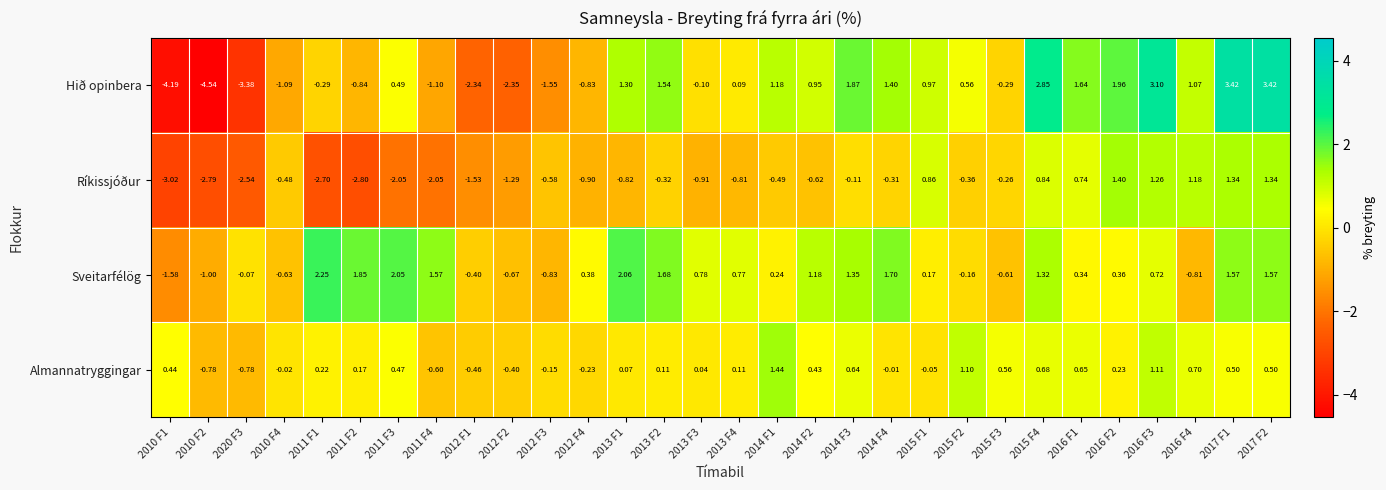

Count the number of categories in the chart.

30